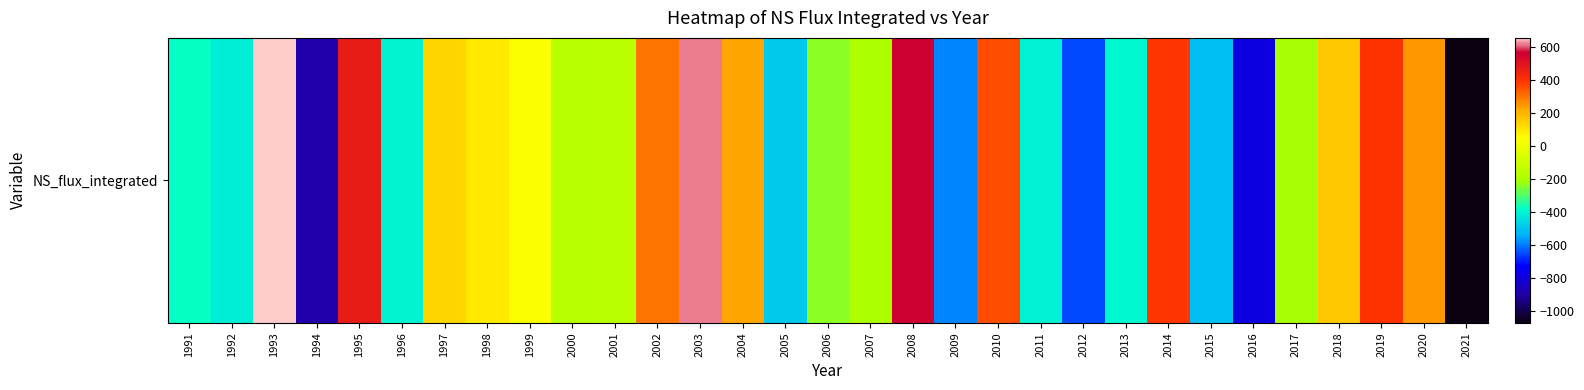

Rank the categories by value from lowest to highest.

2021, 1994, 2016, 2012, 2009, 2015, 2005, 1992, 2011, 1996, 2013, 1991, 2006, 2017, 2007, 2000, 2001, 1999, 1998, 1997, 2018, 2004, 2020, 2002, 2010, 2014, 2019, 1995, 2008, 2003, 1993